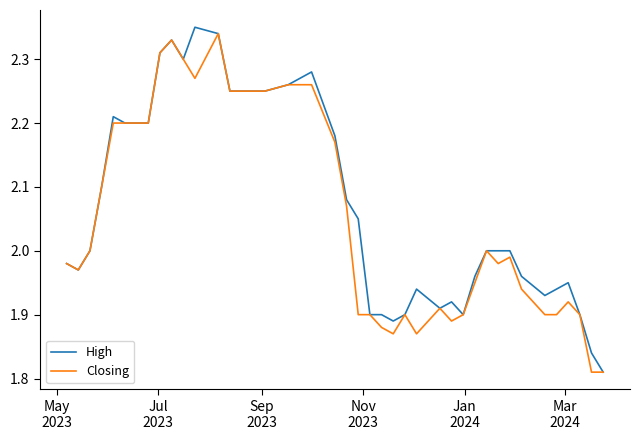

What is the average value of the Closing series?

2.1